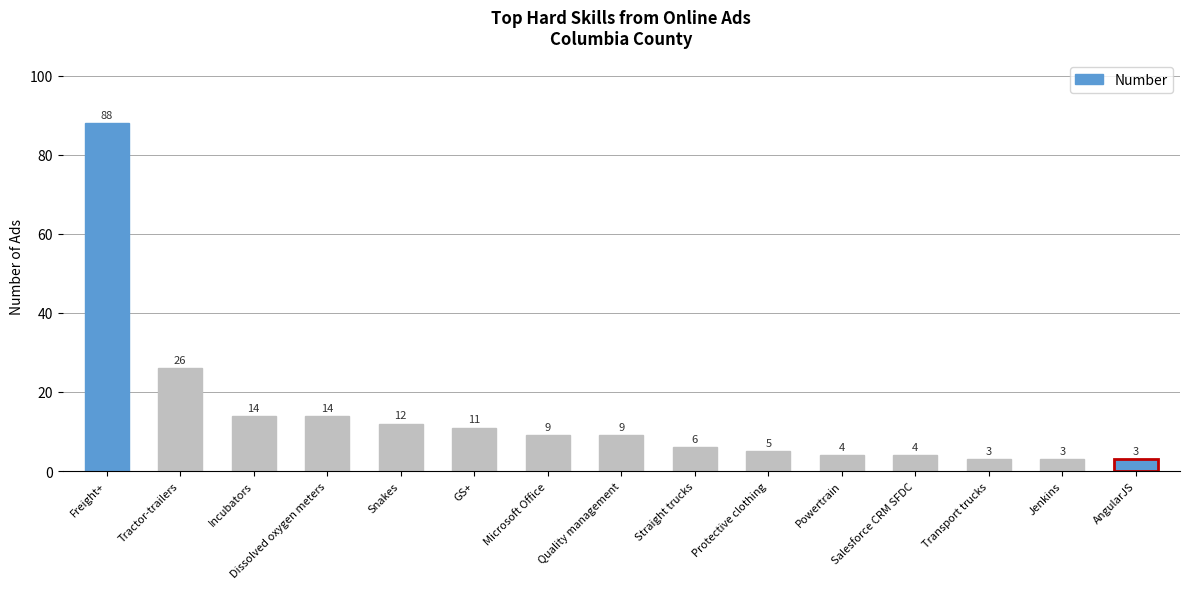

What value does the data have at Microsoft Office?

9